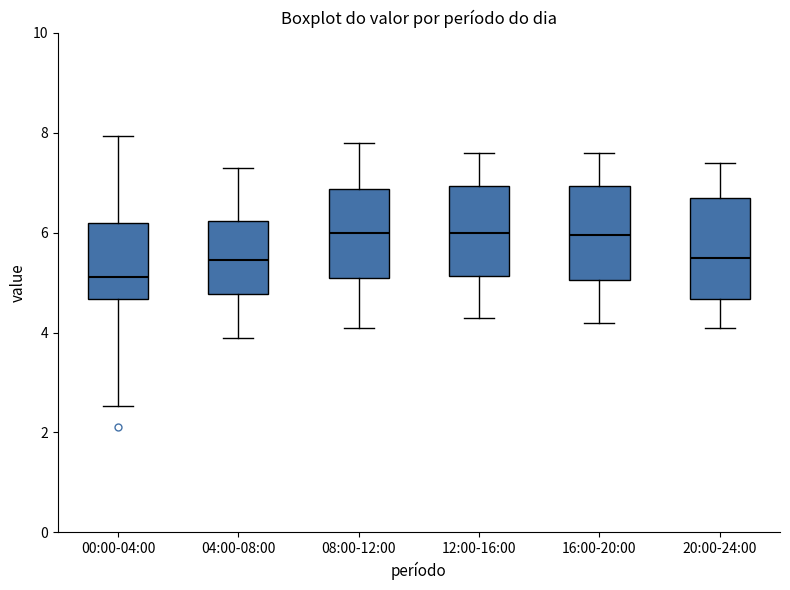

Where does the upper whisker of the box for 04:00-08:00 end on the y-axis? The values are not printed on the chart, so give them approximately, as read against the axis.

7.4